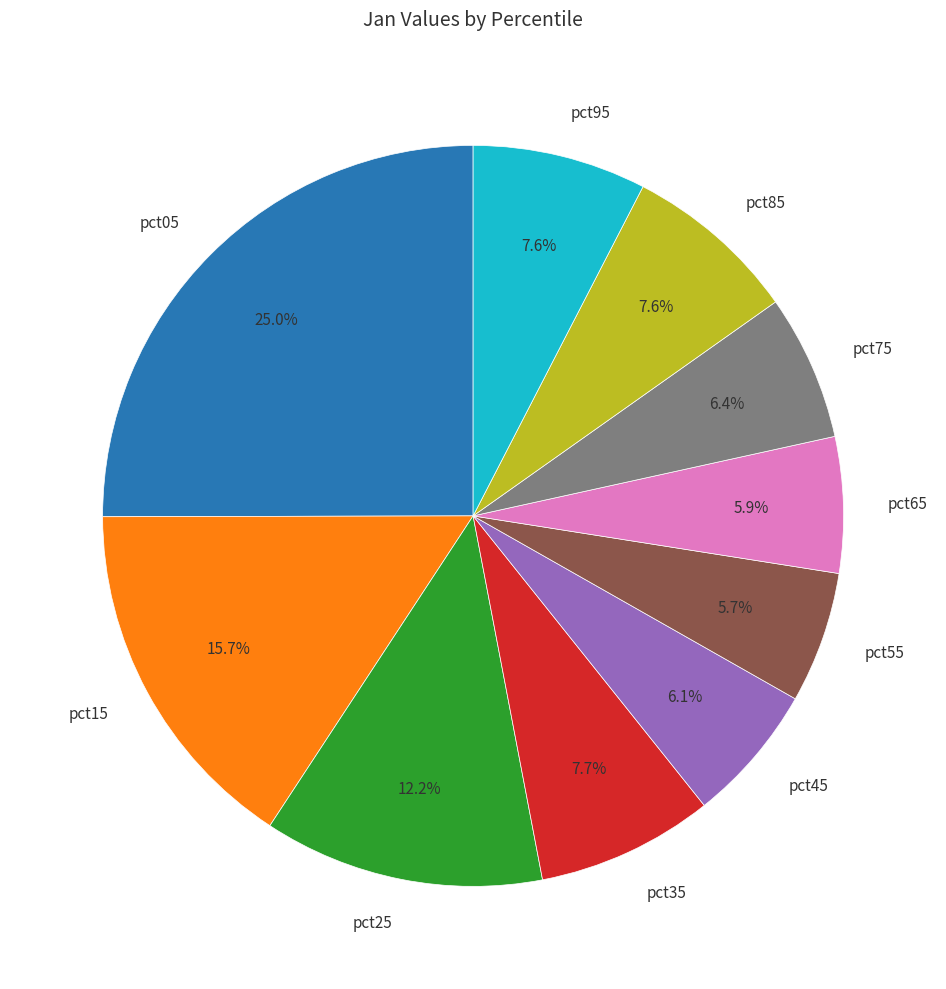

Do pct45 and pct95 together represent more than half of the pie?

No